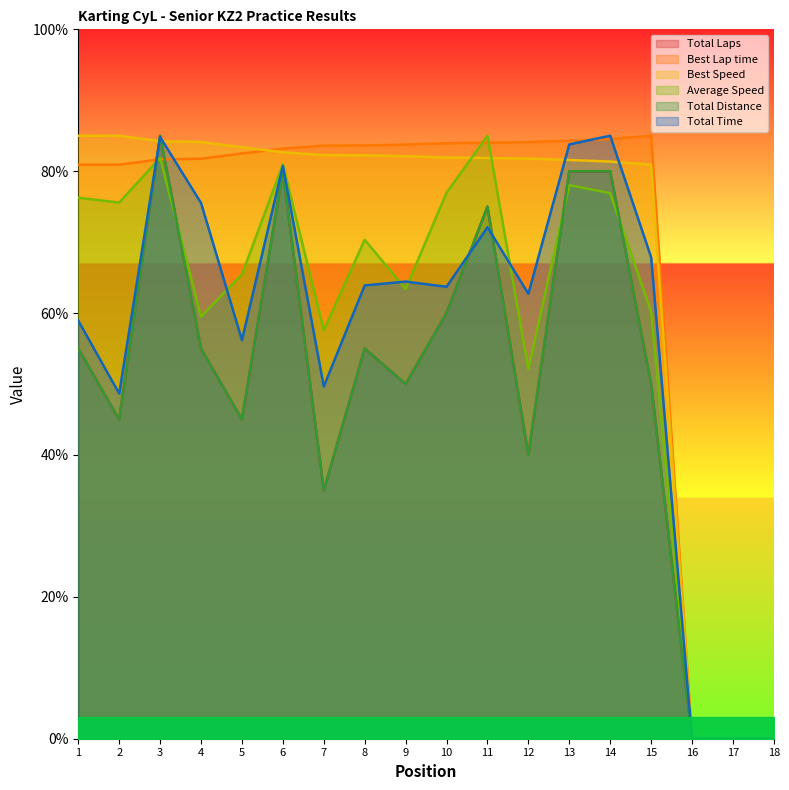

What is the greatest value displayed?

85.0